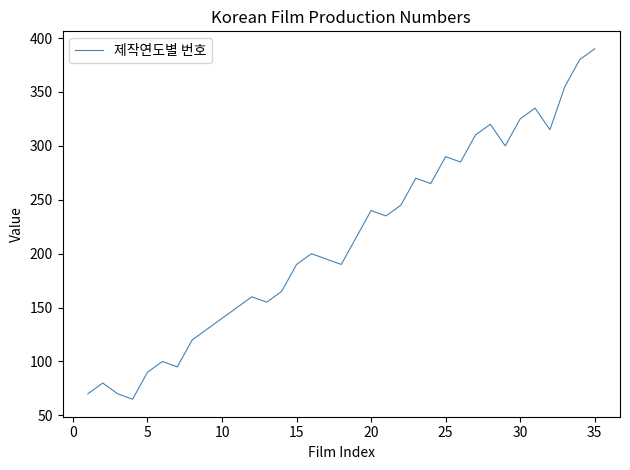

What is the smallest value displayed?

65